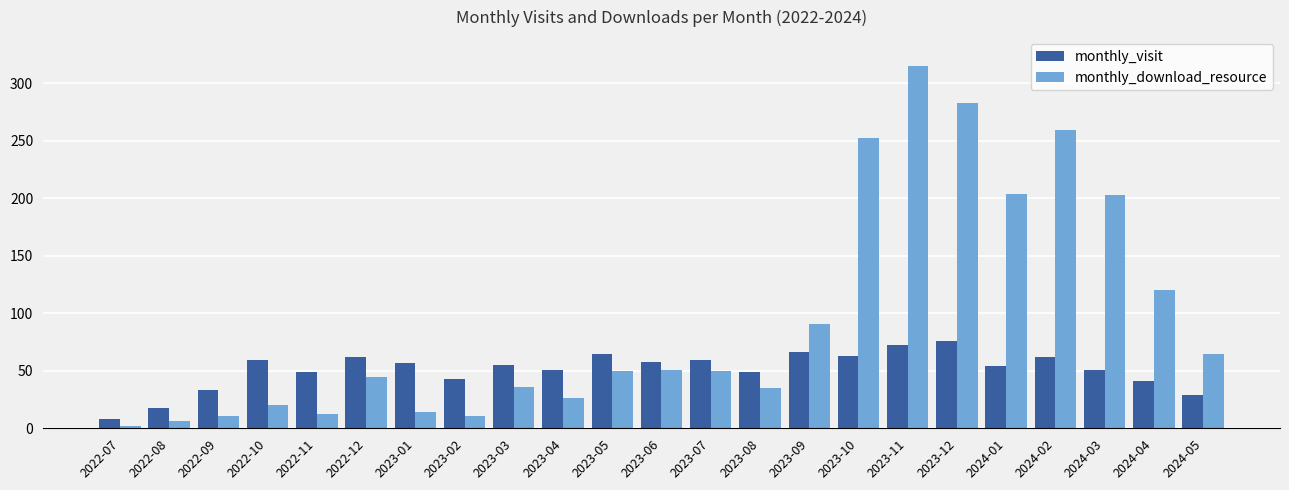

Rank the series by their maximum value, from lowest to highest.

monthly_visit, monthly_download_resource